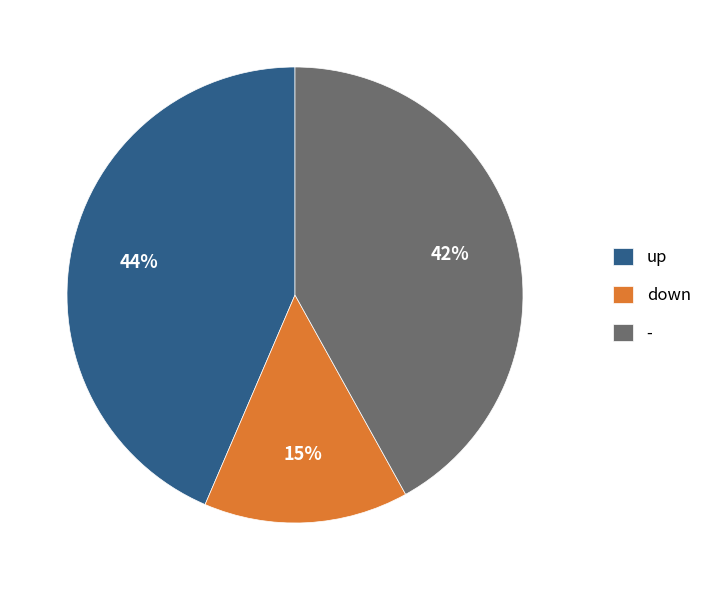

True or false: up accounts for 50% of the total.

False